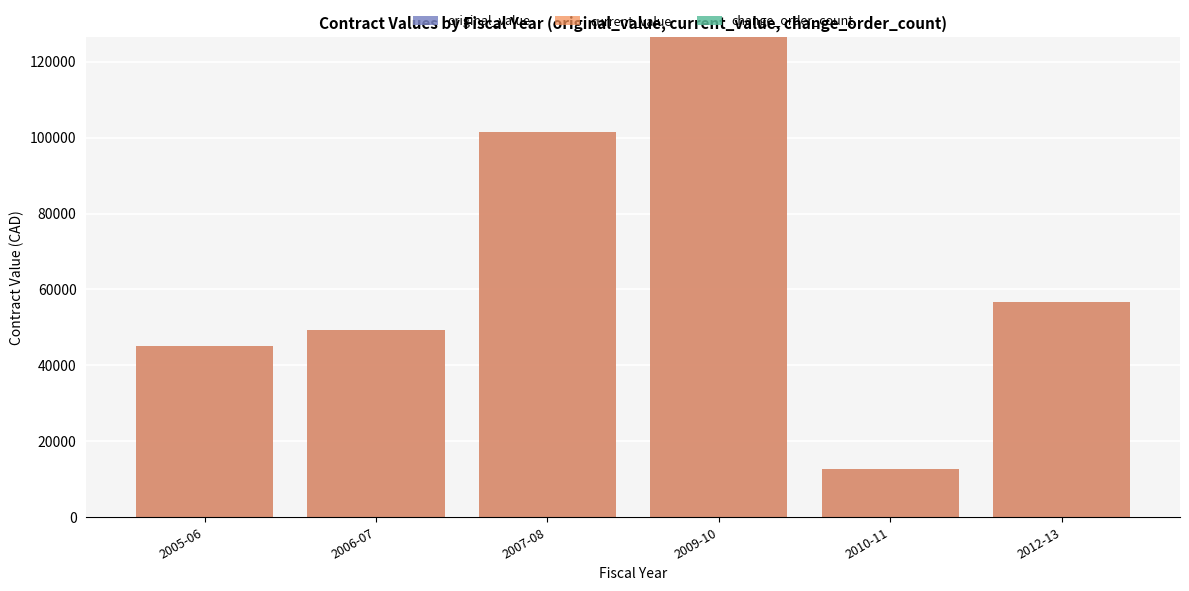

Which series has the largest total across all categories?

original_value